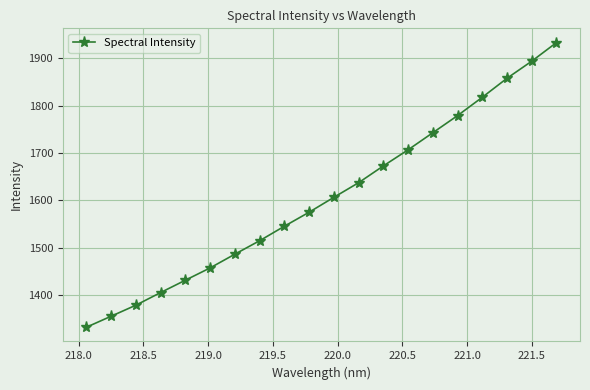

True or false: the data has more than 0 interior local peaks.

False